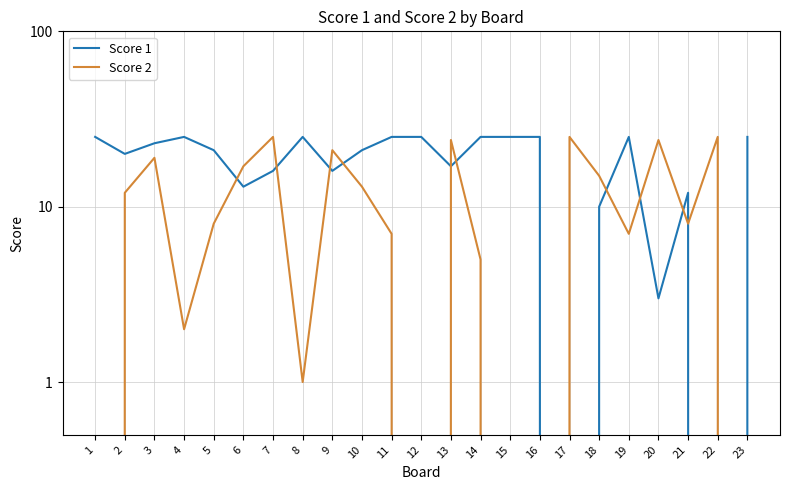

What is the sum of all Score 1 values?

422